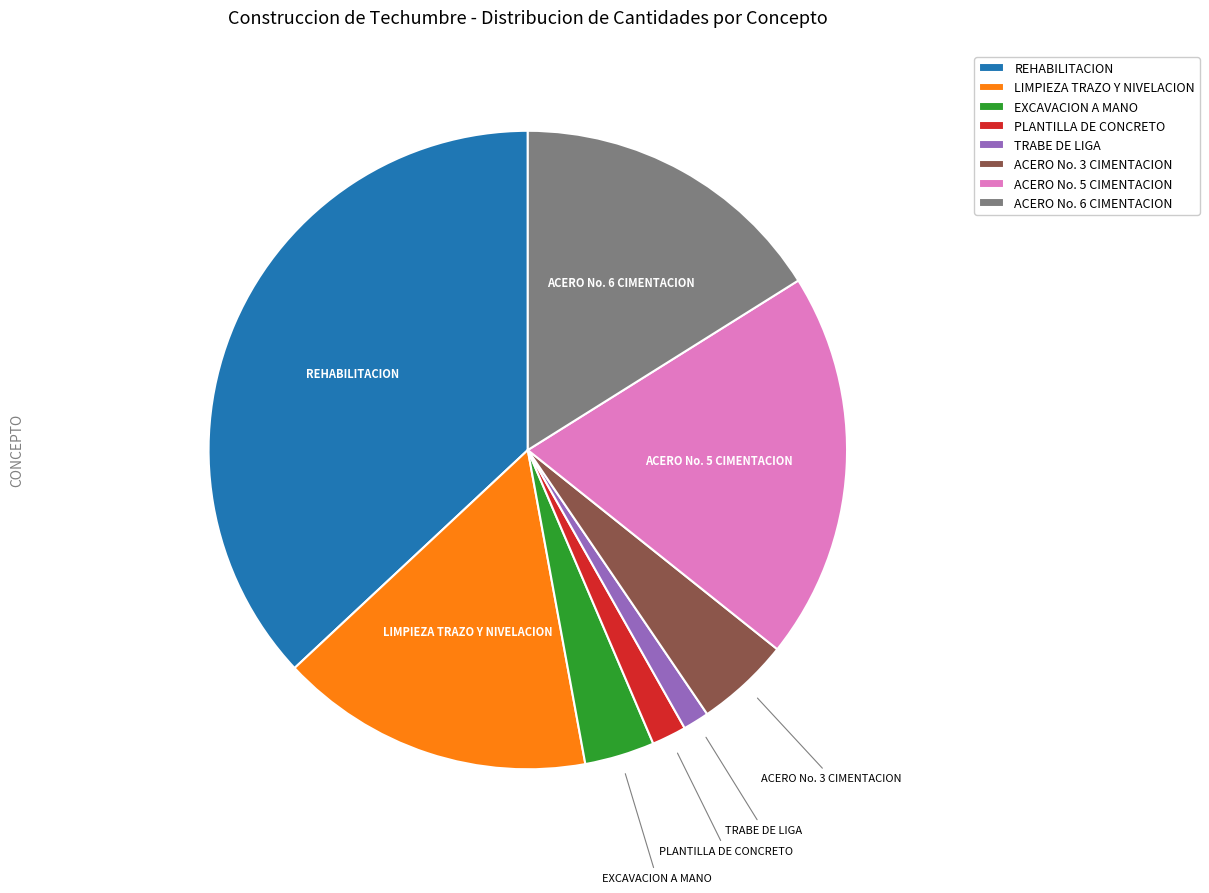

Is ACERO No. 6 CIMENTACION the majority of the pie?

No